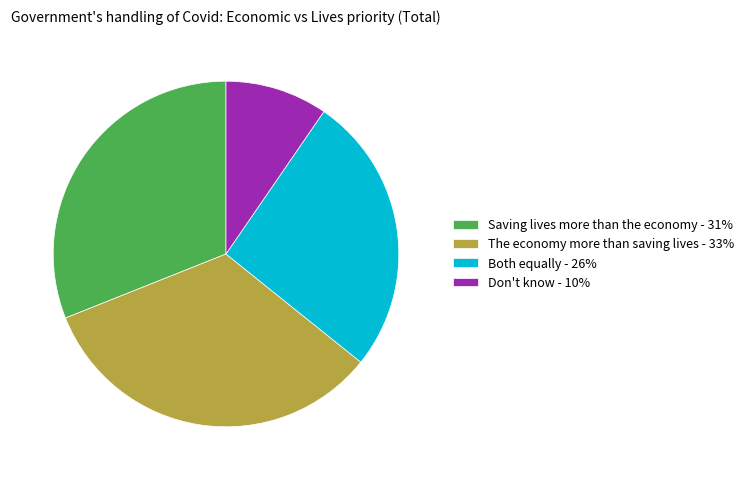

Approximately how many times larger is the value at Both equally compared to Don't know?

2.7